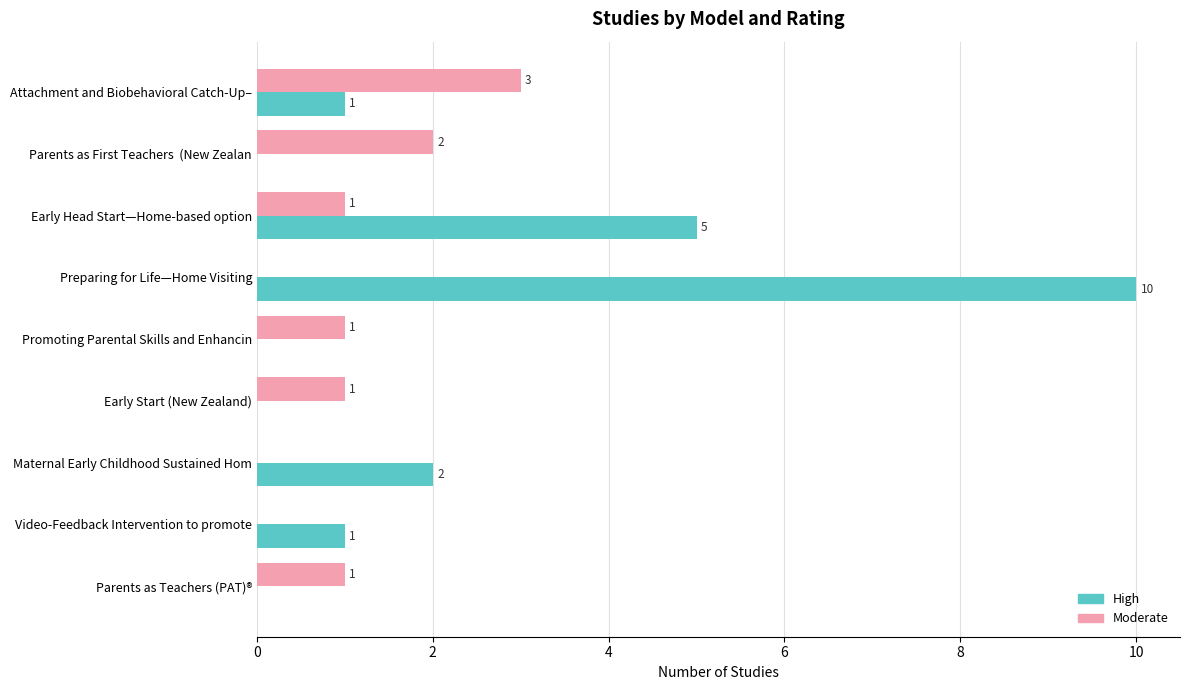

The Moderate series shows 3 at Parents as First Teachers  (New Zealan. True or false?

False